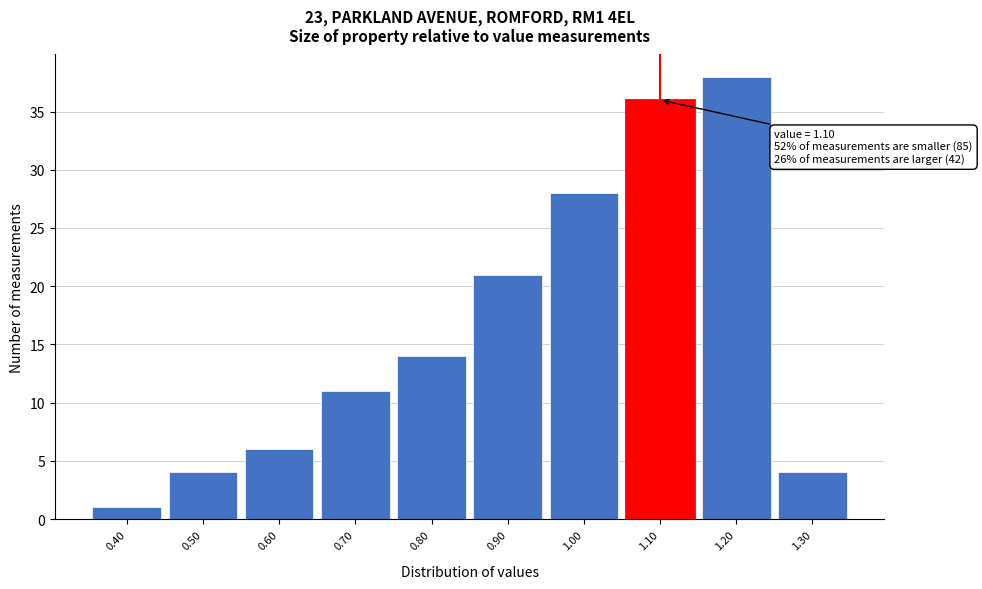

Over which range of the x-axis is the bar tallest?

1.15 to 1.25